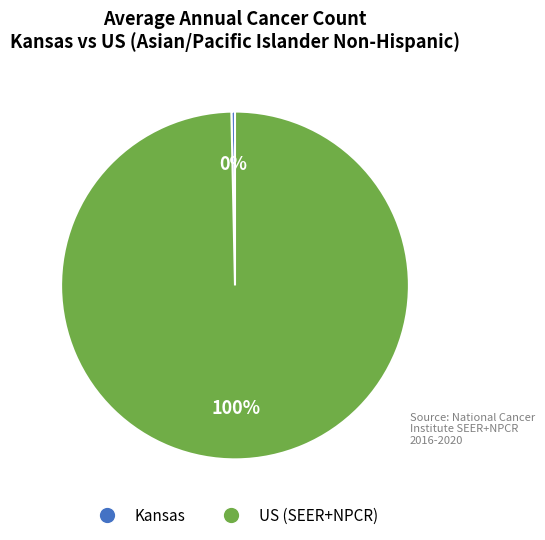

To the nearest percent, what is the average slice percentage?

50%